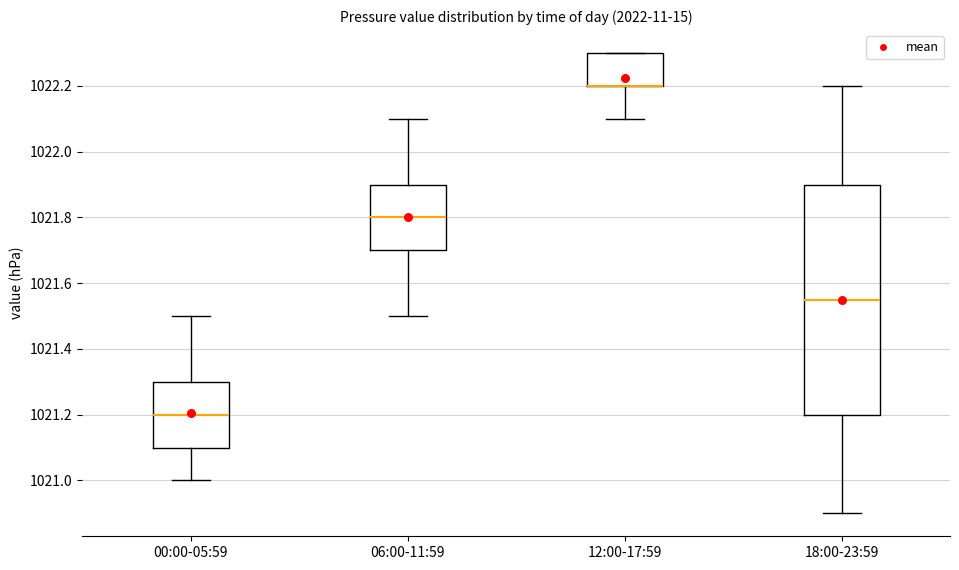

Reading left to right, transcribe this box plot: for each box, give where its median line is, the range the box spans, and where its two whiskers end, as read against the y-axis. The values are not printed on the chart, so give them approximately, as read against the axis.

00:00-05:59: median 1021.20, box 1021.10 to 1021.30, whiskers 1021.00 to 1021.50
06:00-11:59: median 1021.80, box 1021.70 to 1021.90, whiskers 1021.50 to 1022.10
12:00-17:59: median 1022.20 (drawn on the box's lower edge), box 1022.20 to 1022.30, whiskers 1022.10 to 1022.30
18:00-23:59: median 1021.56, box 1021.20 to 1021.90, whiskers 1020.90 to 1022.20